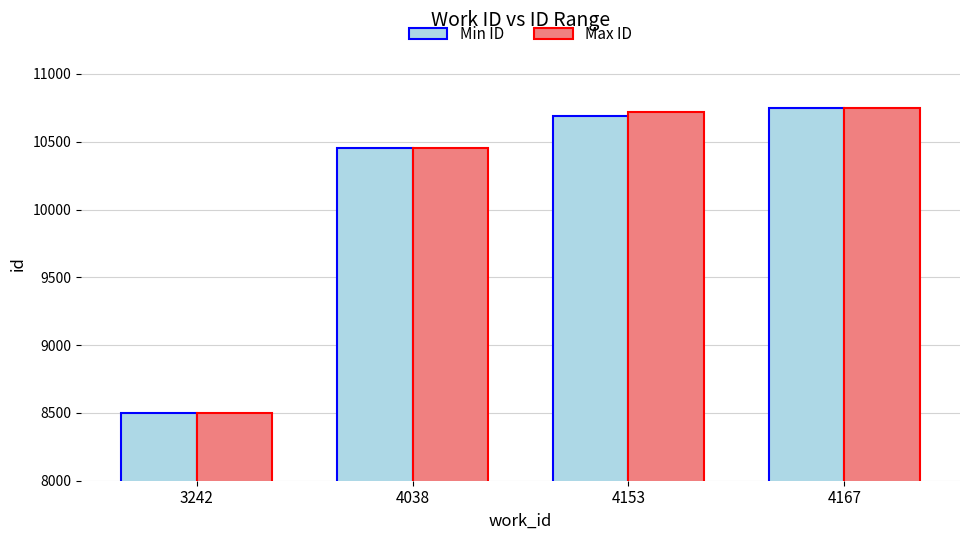

Reading right to left, list all the values displayed in this chart.

Min ID: 4167=10751	4153=10688	4038=10457	3242=8496
Max ID: 4167=10751	4153=10718	4038=10457	3242=8496